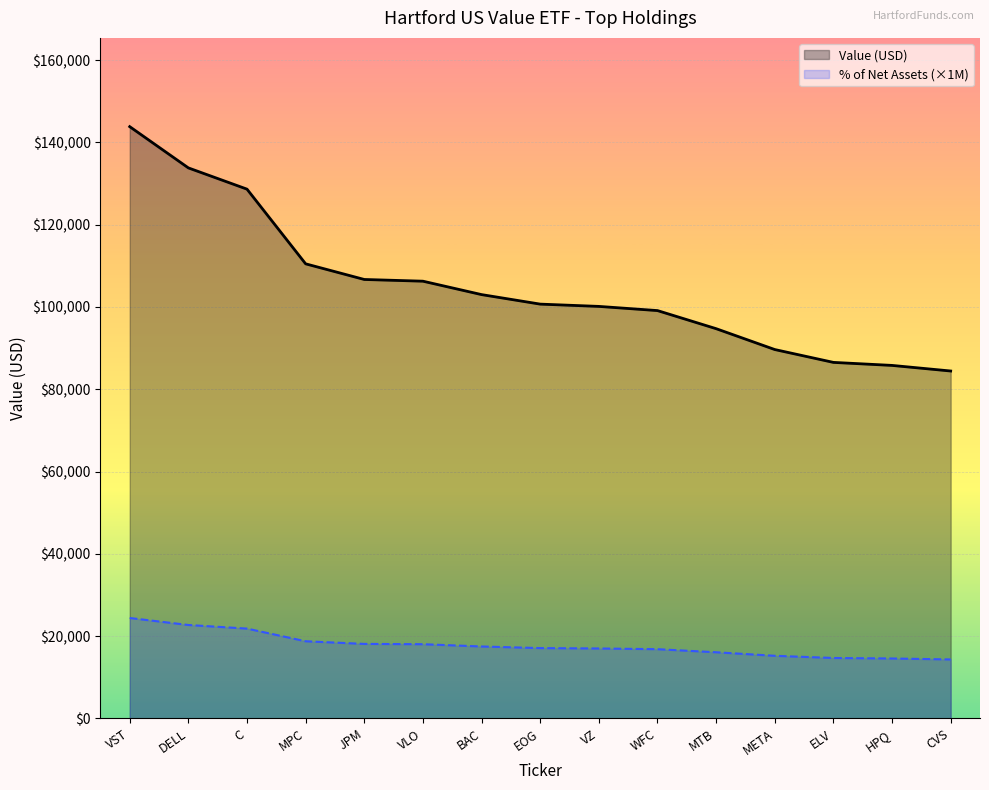

At how many categories does at least one series exceed 88101?

12